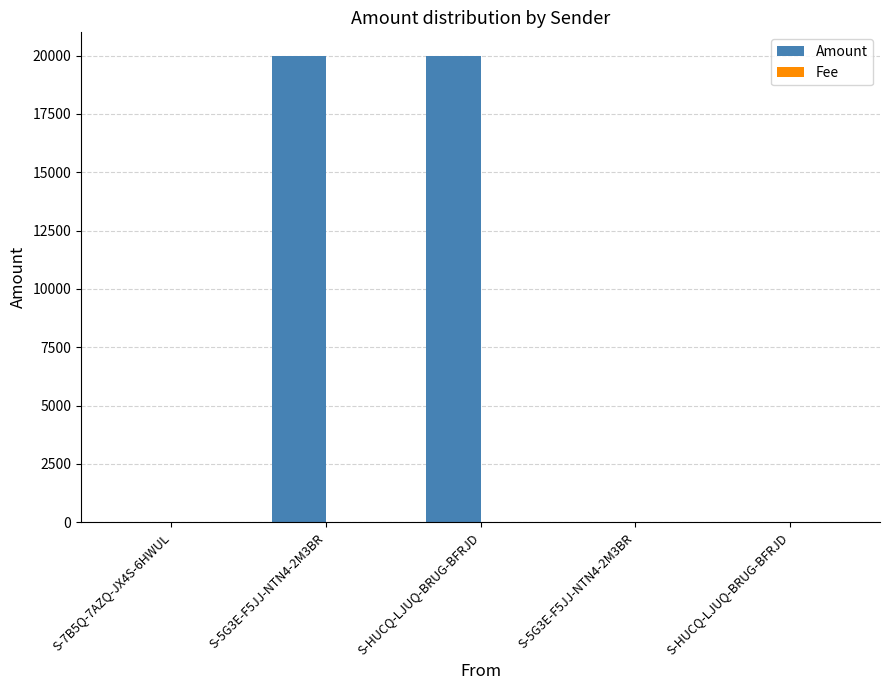

Rank the series by their average value, from lowest to highest.

Fee, Amount